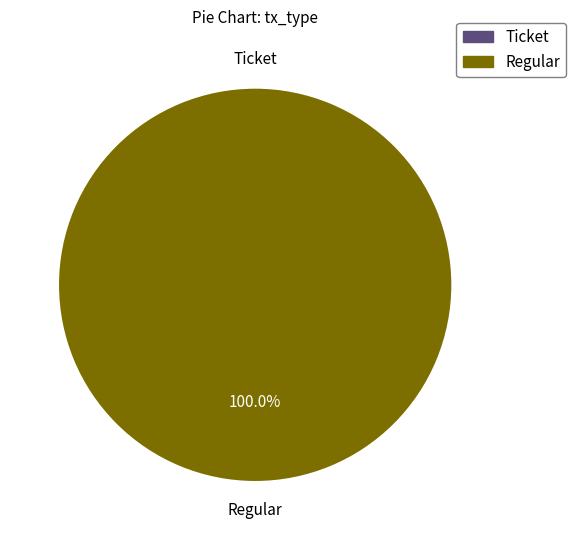

To the nearest percent, what is the average slice percentage?

50%